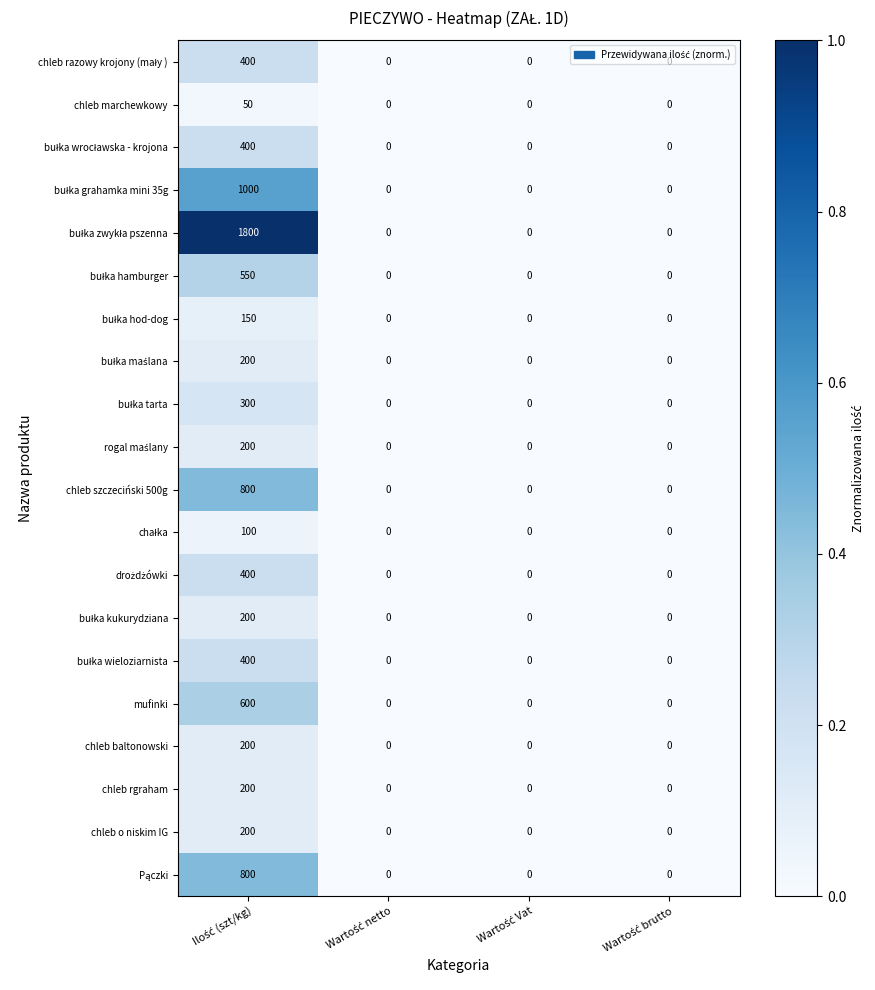

What is the difference between the maximum and minimum values in the chleb rgraham series?

200